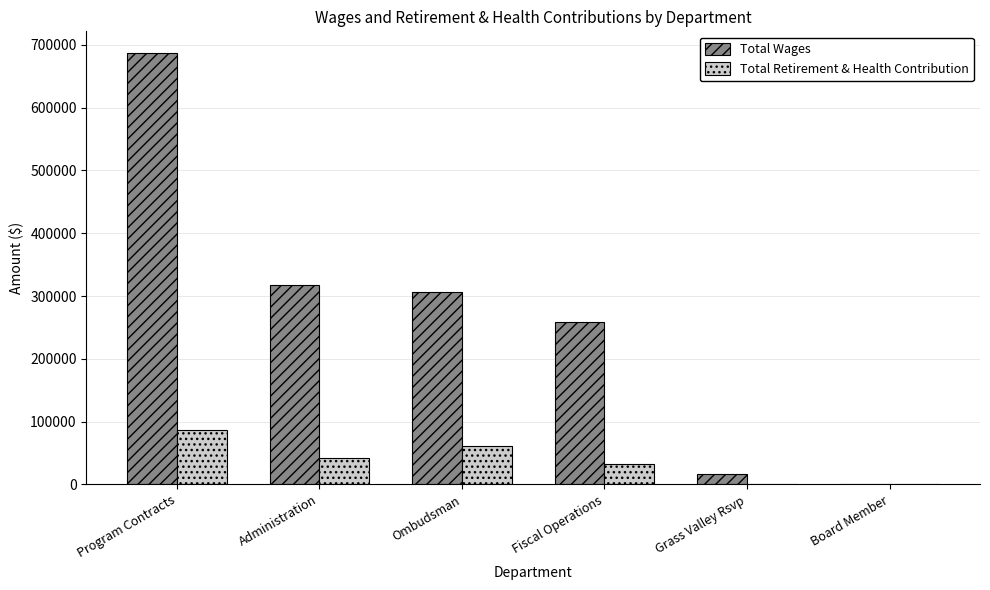

How many series are shown in this chart?

2